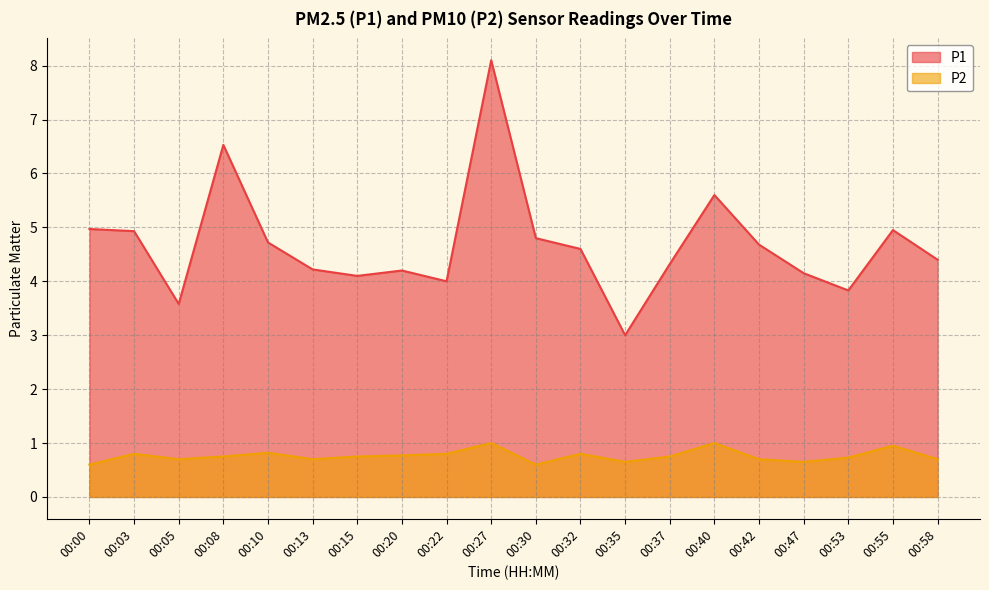

What are all the series names shown in the legend?

P1, P2